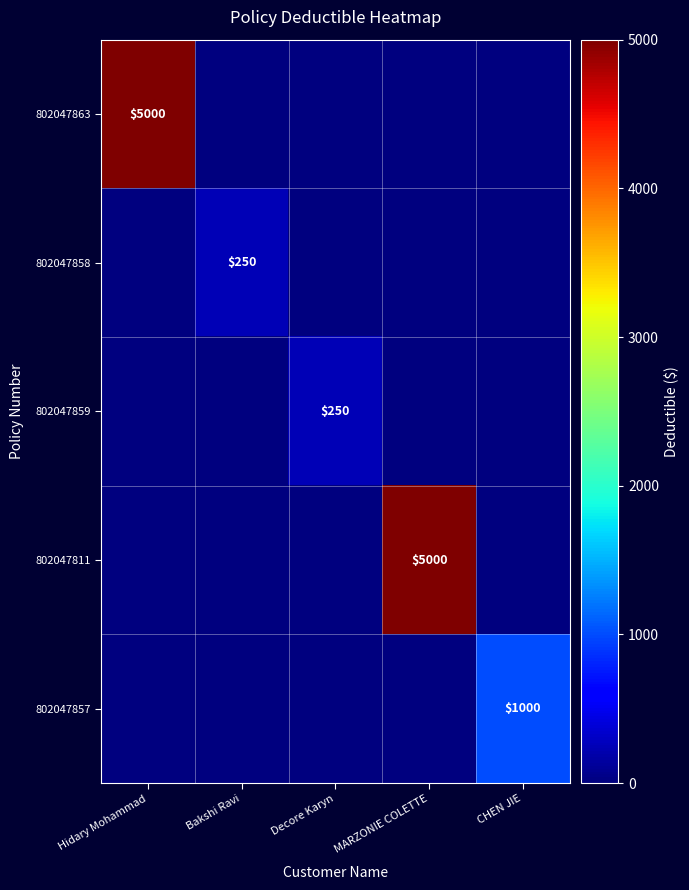

The value of 802047863 at Hidary Mohammad is 7916. True or false?

False